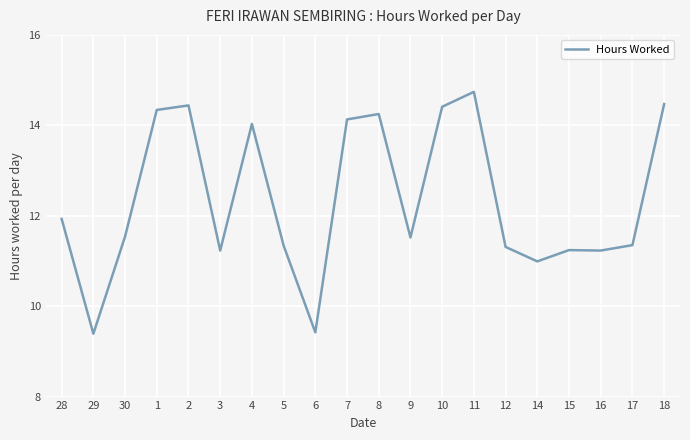

What position from the right is 3?

15